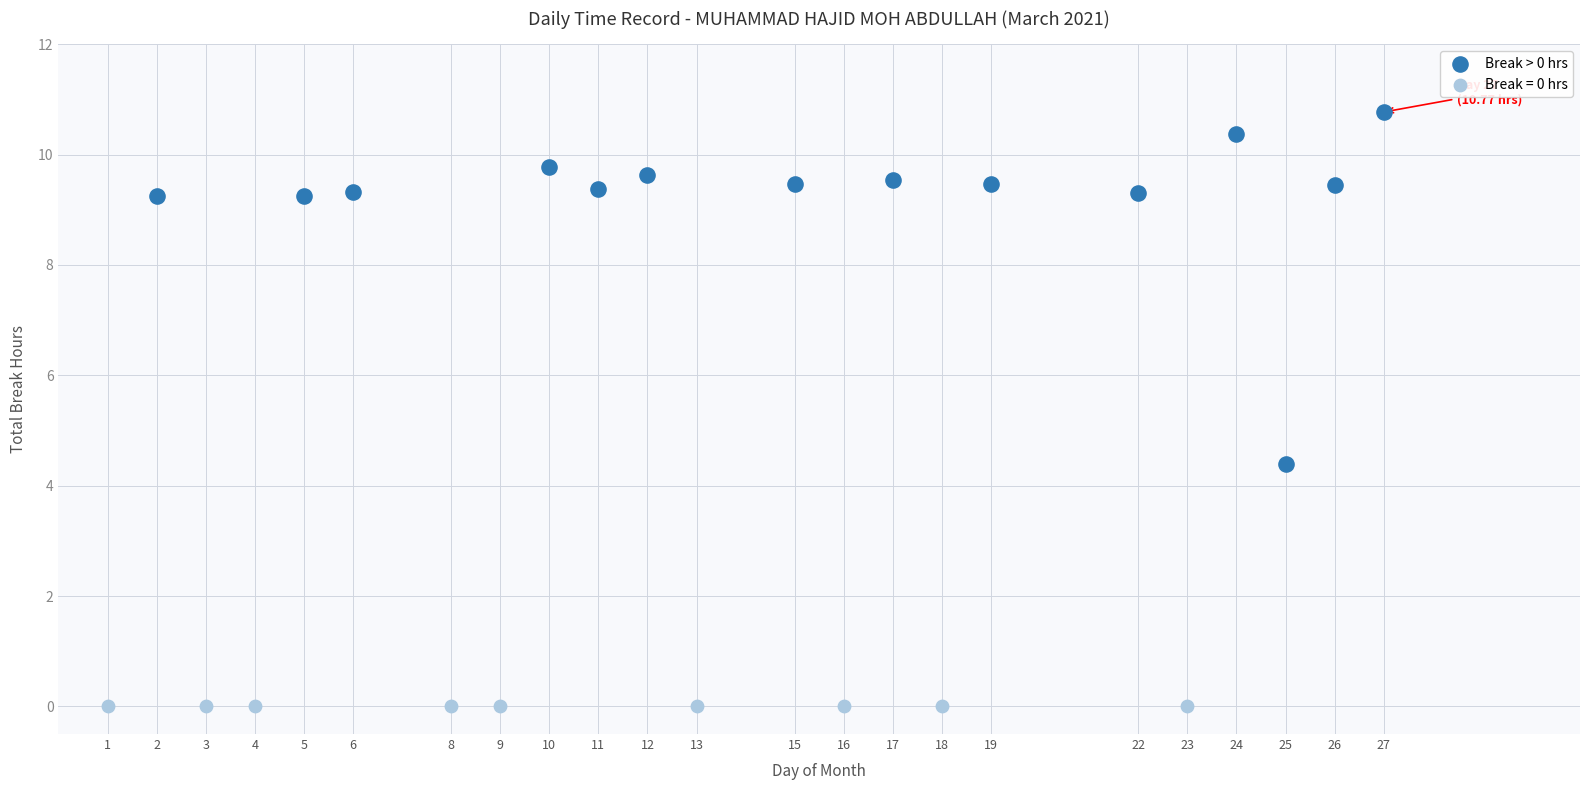

Which series contains the highest Y value?

Break > 0 hrs